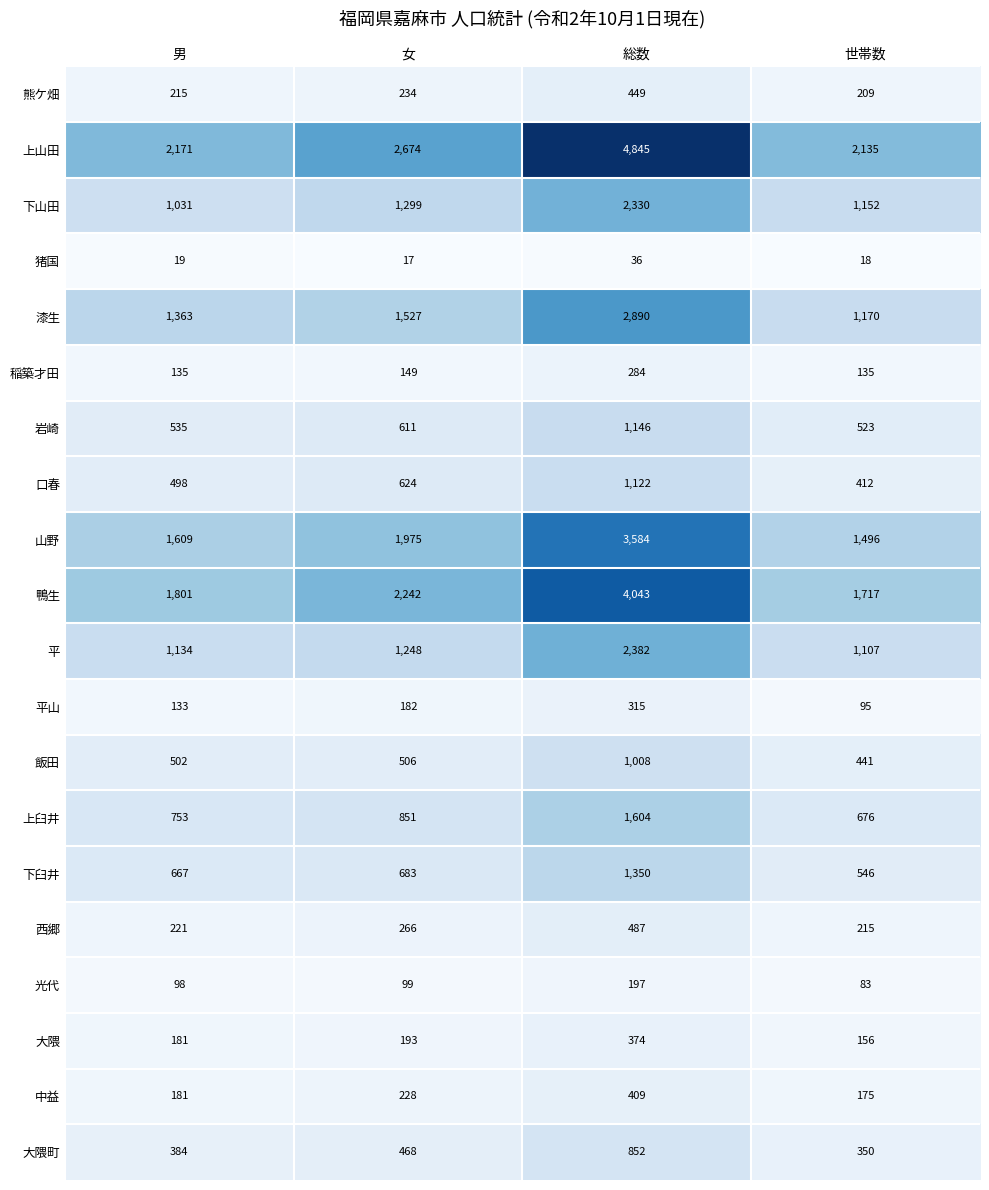

True or false: 口春 has a value of 1020 at 女.

False